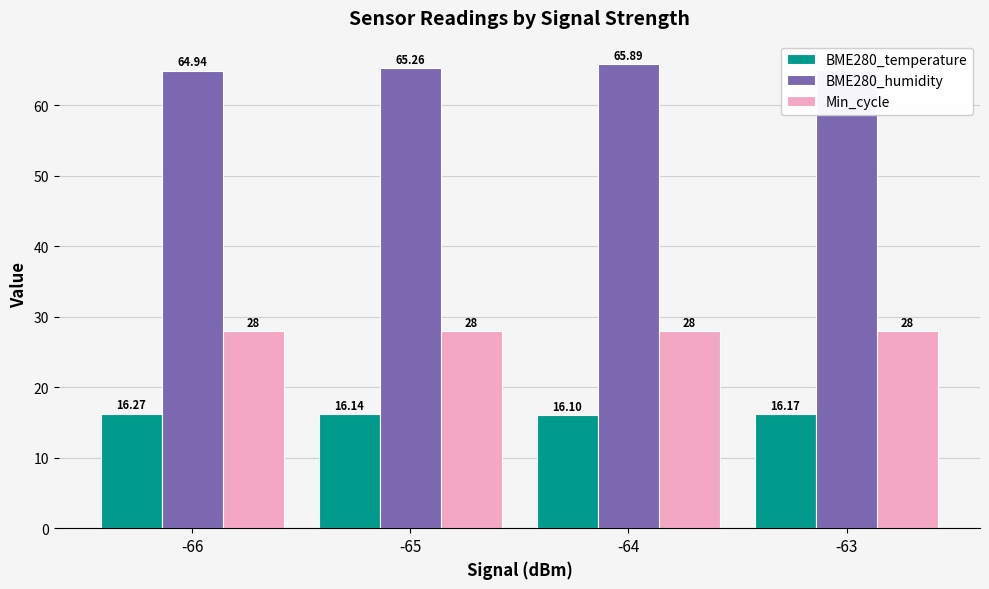

What is the total value across all series at -63?

109.3